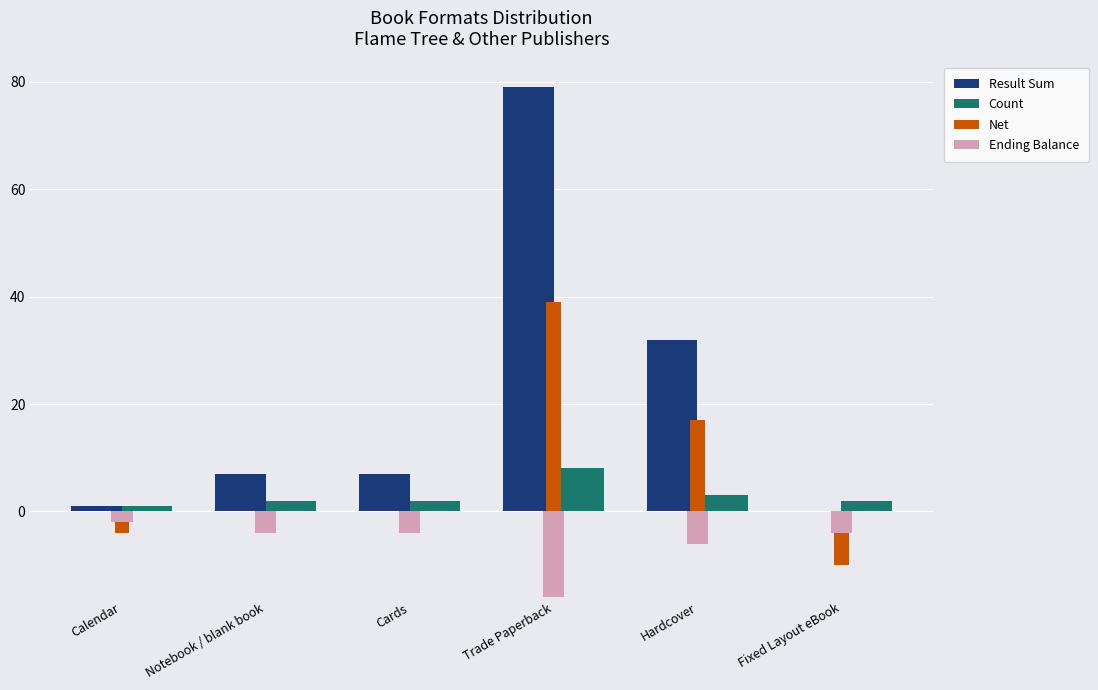

List the labels in order of Count value, smallest first.

Calendar, Notebook / blank book, Cards, Fixed Layout eBook, Hardcover, Trade Paperback